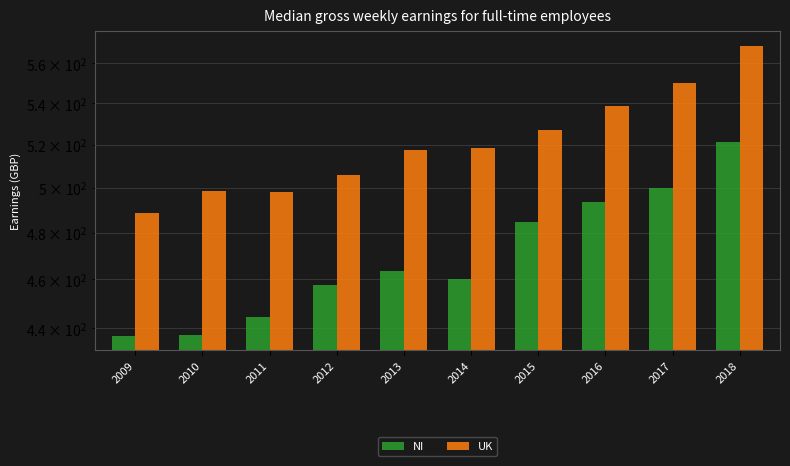

List the series in order of their peak value, highest first.

UK, NI